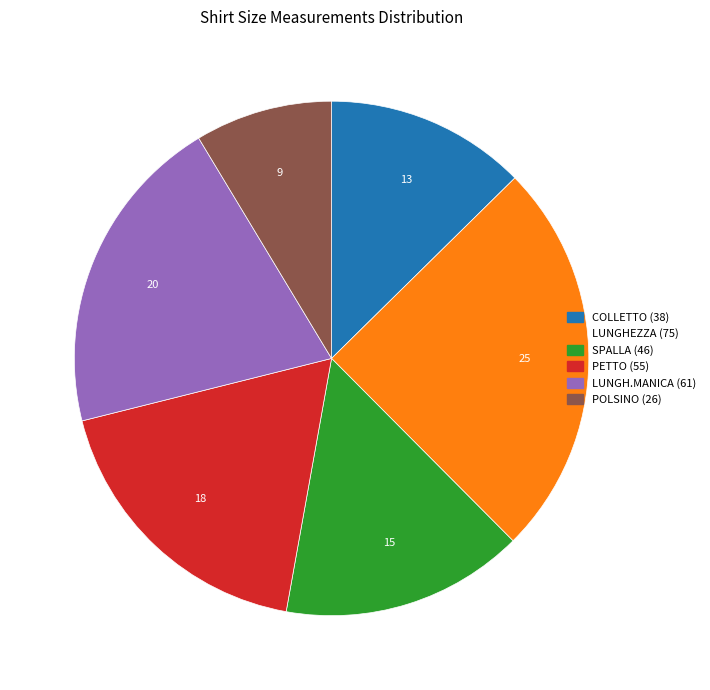

Rank the categories by value from lowest to highest.

POLSINO, COLLETTO, SPALLA, PETTO, LUNGH.MANICA, LUNGHEZZA